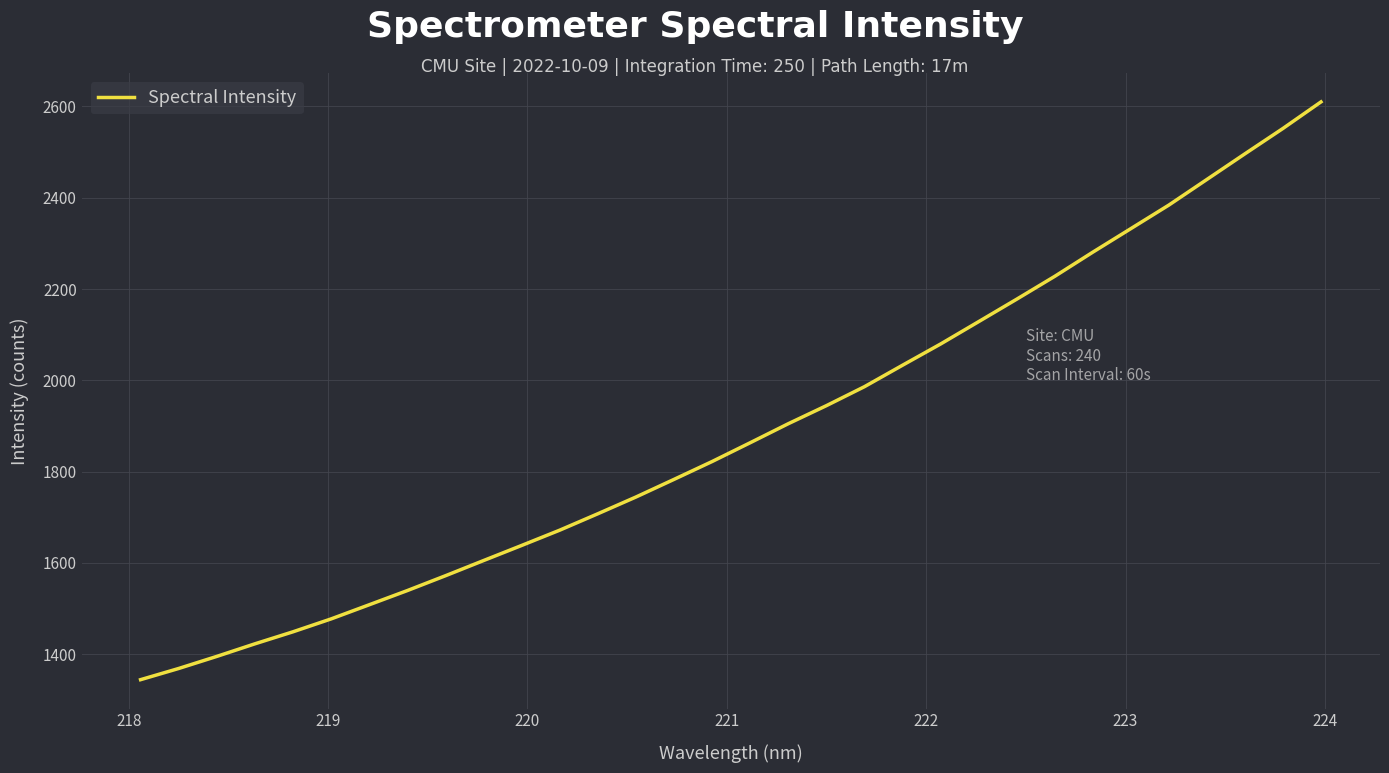

What is the minimum value shown in the chart?

1344.3